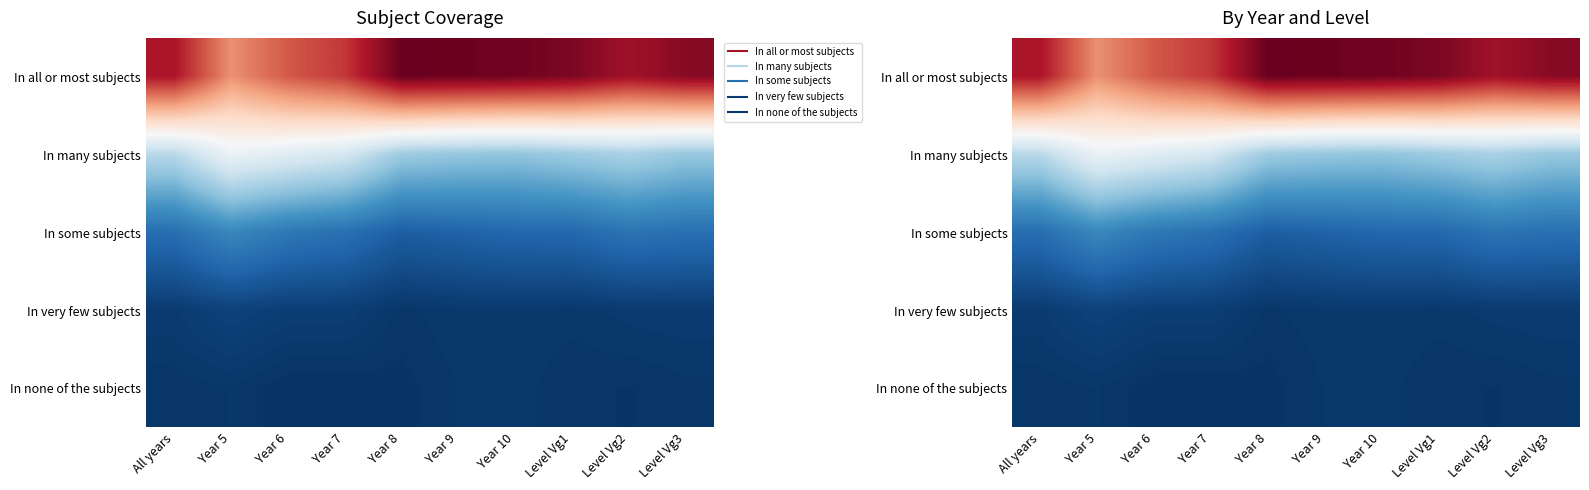

At All years, list the series in order from smallest to largest.

In none of the subjects, In very few subjects, In some subjects, In many subjects, In all or most subjects